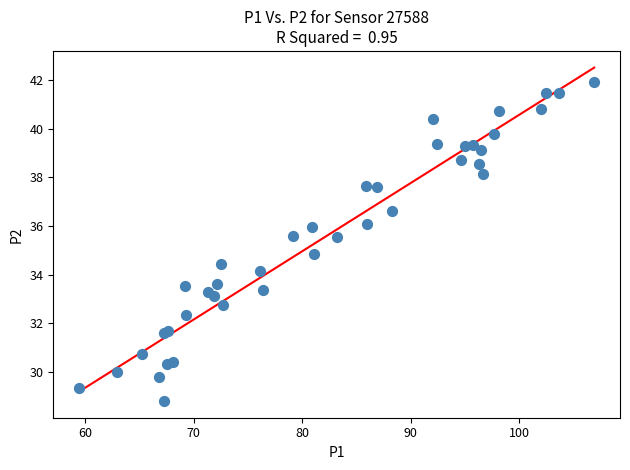

What Y value in the scatter plot is closest to 35?

34.8